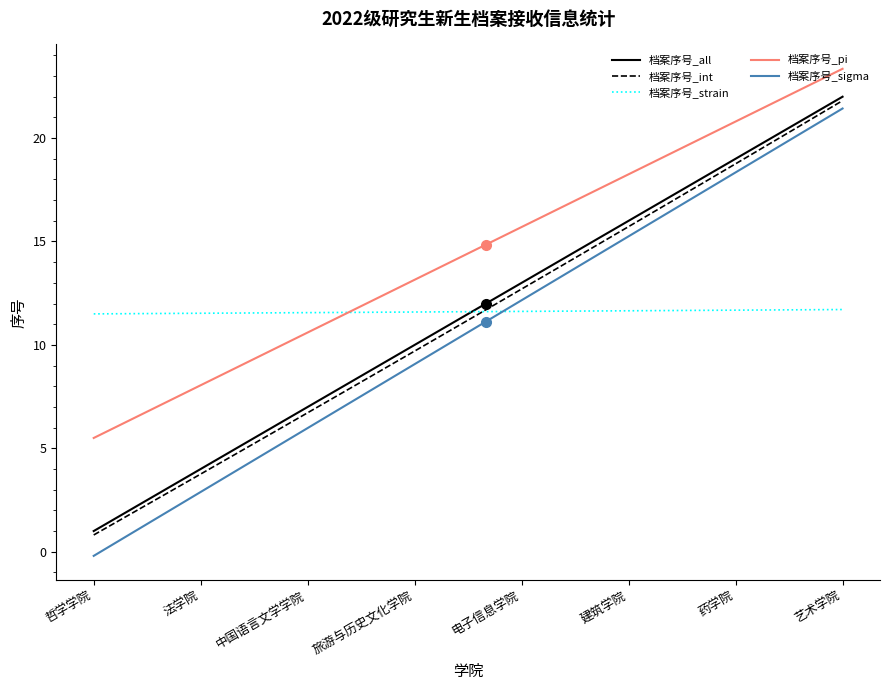

Which series has the largest range (max minus min)?

档案序号_sigma